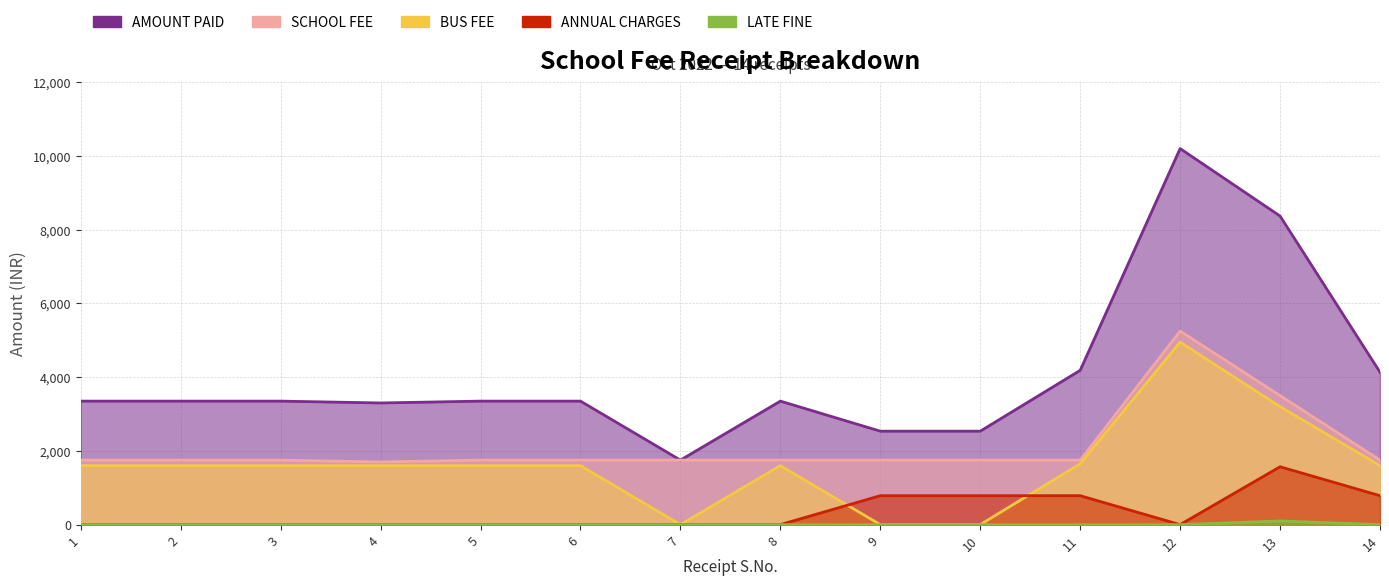

True or false: ANNUAL CHARGES and LATE FINE cross at least once.

False